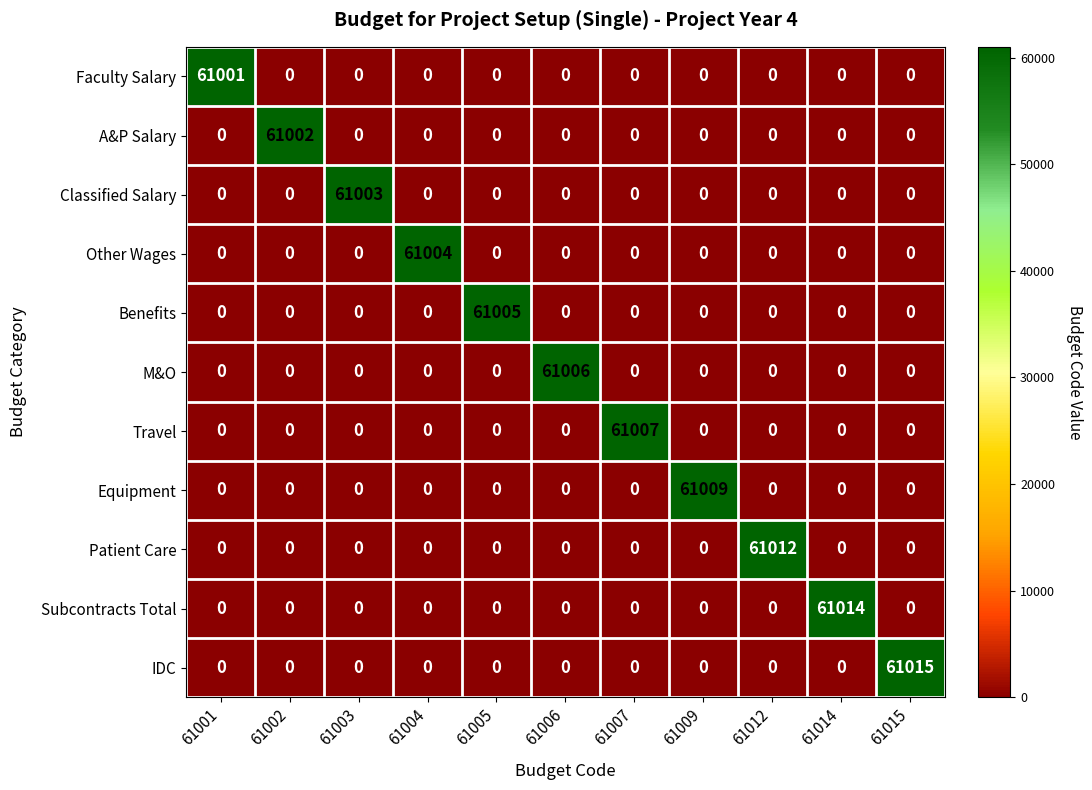

What is the total value across all series at 61014?

61014